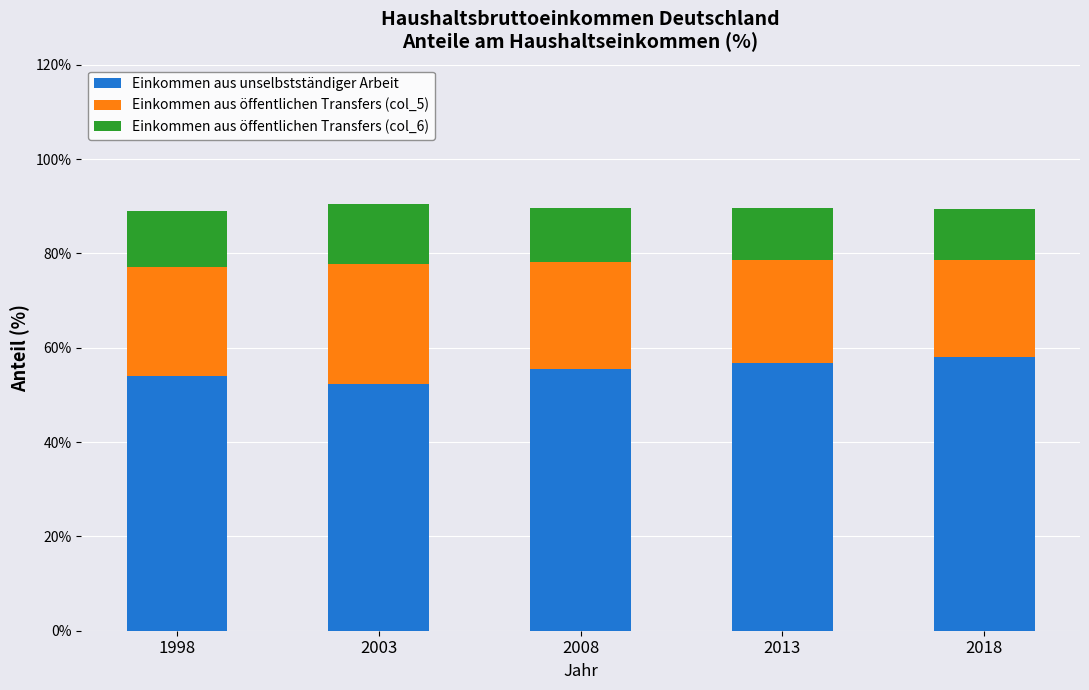

What is the lowest value of the Einkommen aus unselbstständiger Arbeit series?

52.3